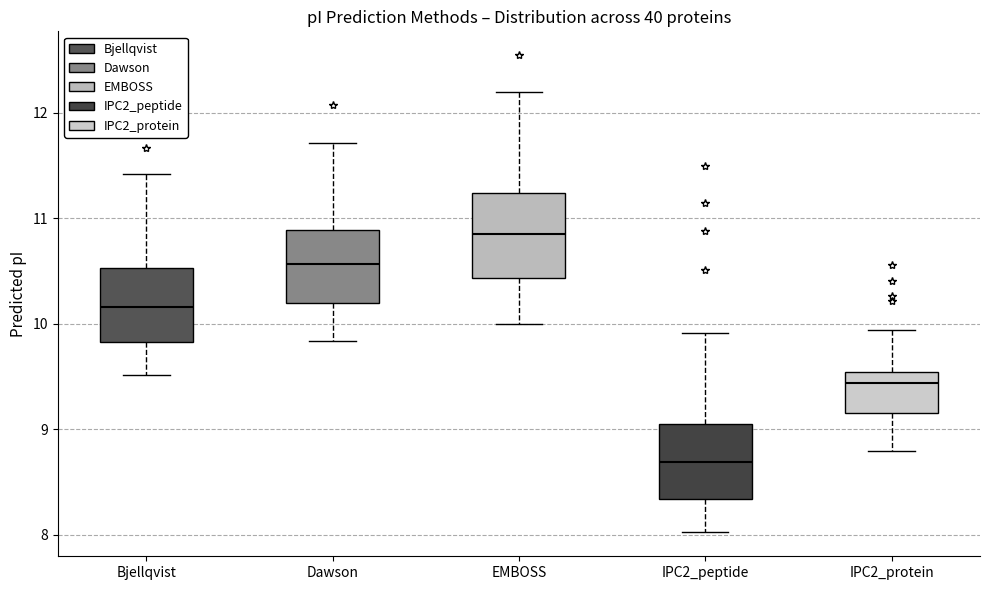

Reading left to right, read every box against the y-axis: the position of its median line, the range the box covers, and the ends of its whiskers. The values are not printed on the chart, so give them approximately, as read against the axis.

Bjellqvist: median 10.2, box 9.8 to 10.5, whiskers 9.5 to 11.4
Dawson: median 10.6, box 10.2 to 10.9, whiskers 9.8 to 11.7
EMBOSS: median 10.8, box 10.4 to 11.2, whiskers 10.0 to 12.2
IPC2_peptide: median 8.7, box 8.3 to 9.0, whiskers 8.0 to 9.9
IPC2_protein: median 9.4, box 9.2 to 9.5, whiskers 8.8 to 9.9